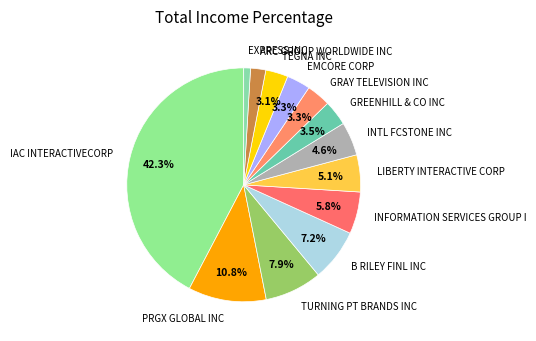

To the nearest percent, what is the difference between the largest and smallest slice percentages?

41%